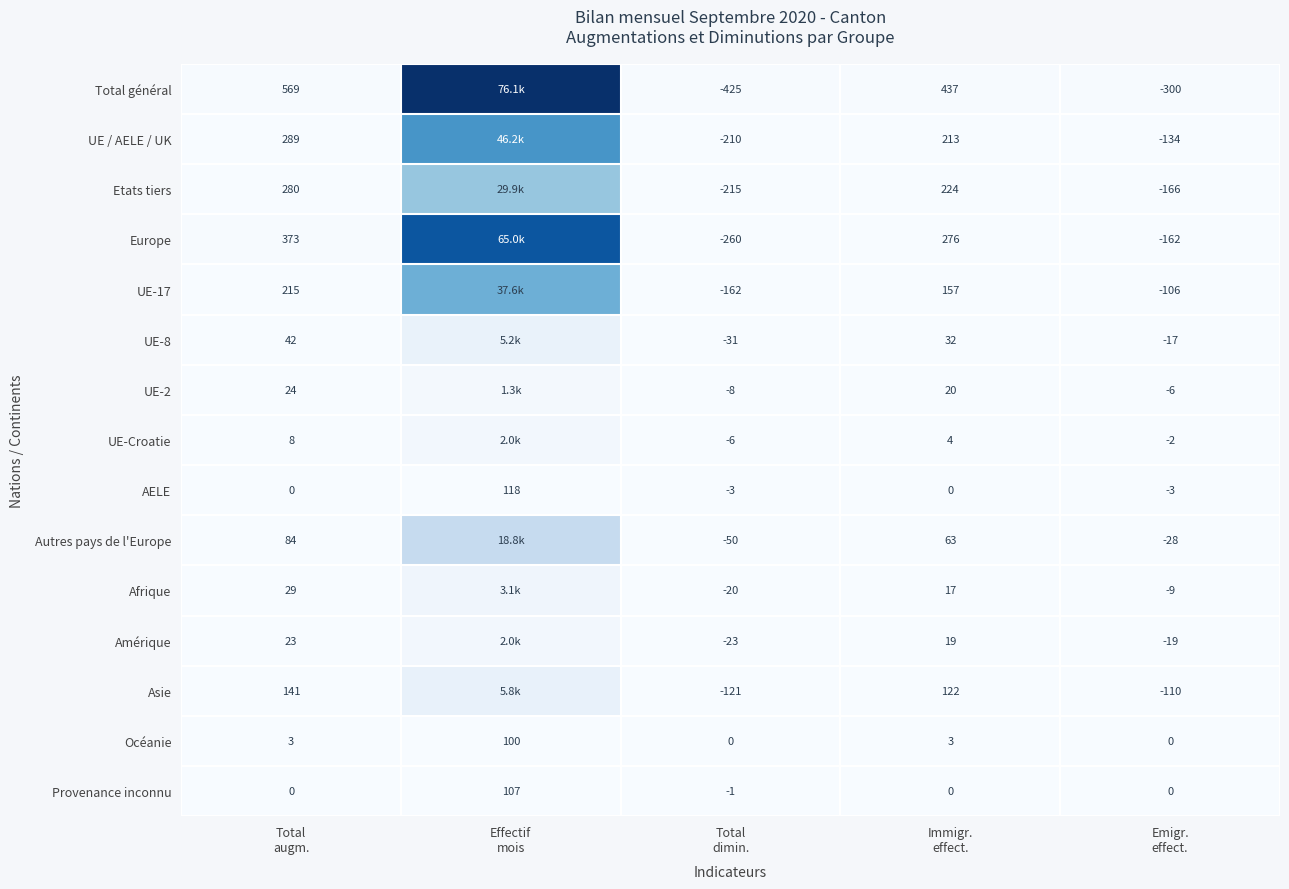

What is the highest value of the Océanie series?

100